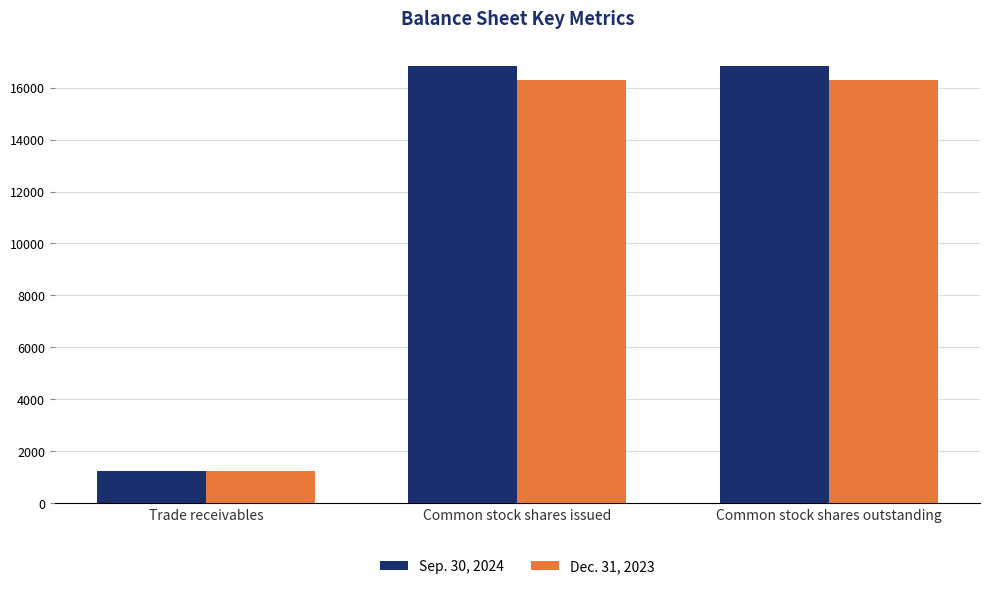

At Trade receivables, list the series in order from largest to smallest.

Dec. 31, 2023, Sep. 30, 2024